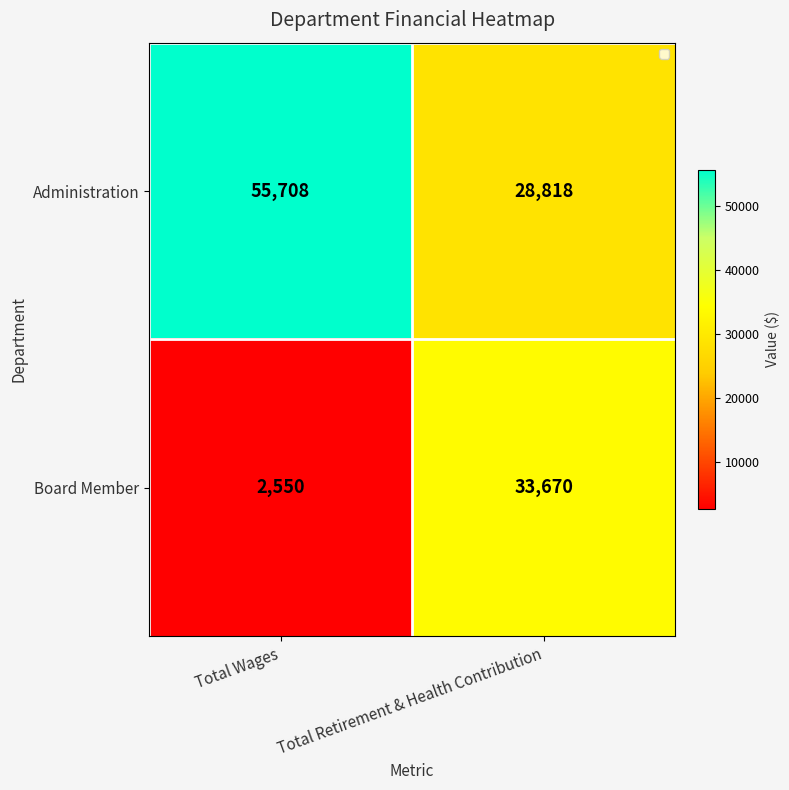

Which has a higher value, Total Retirement & Health Contribution or Total Wages?

Total Wages